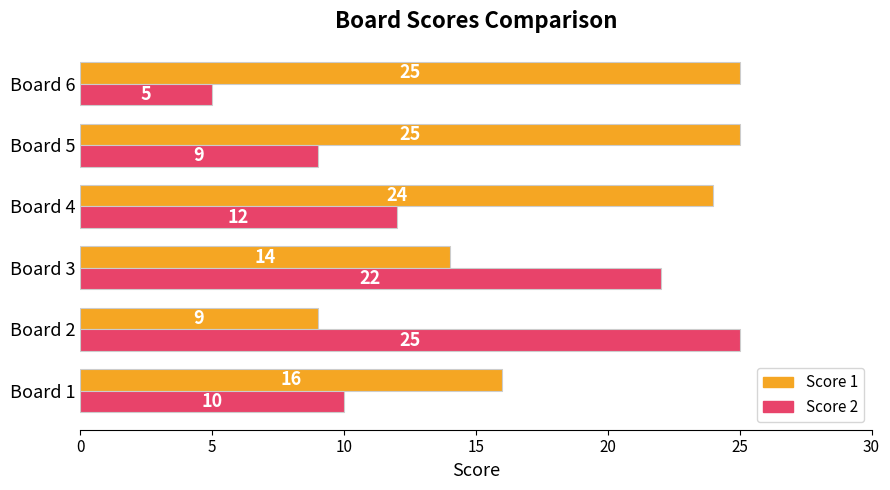

Which series has the largest range (max minus min)?

Score 2